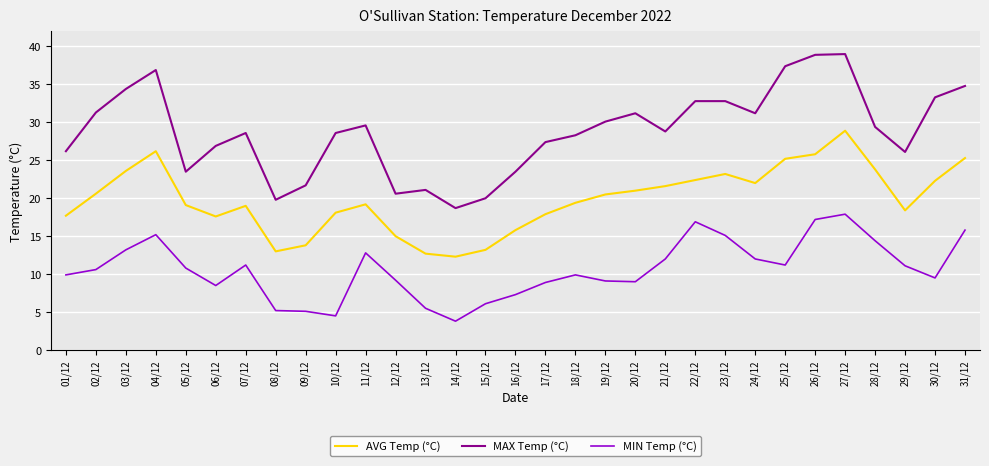

What is the difference between the maximum and minimum values in the MIN Temp (°C) series?

14.1